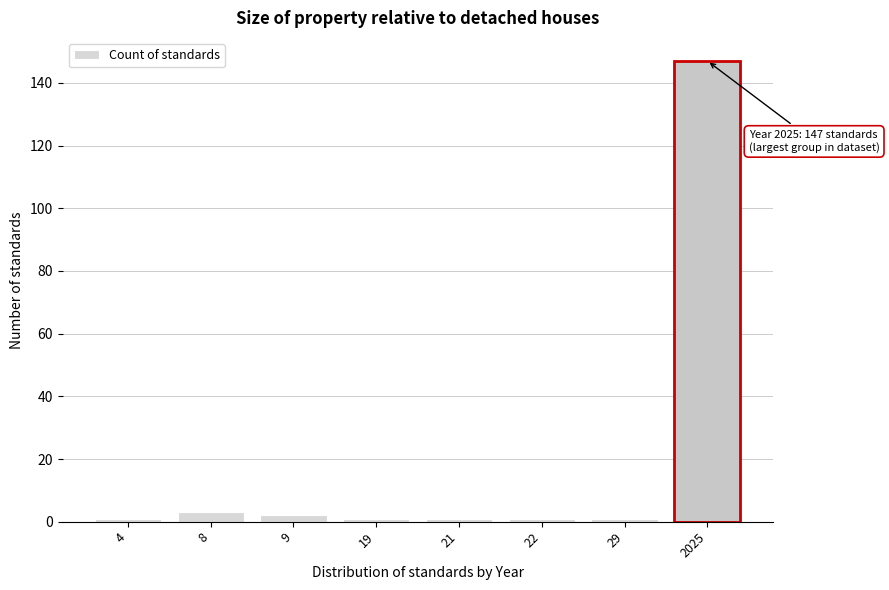

Reading left to right, extract all data points from this chart.

1	3	2	1	1	1	1	147